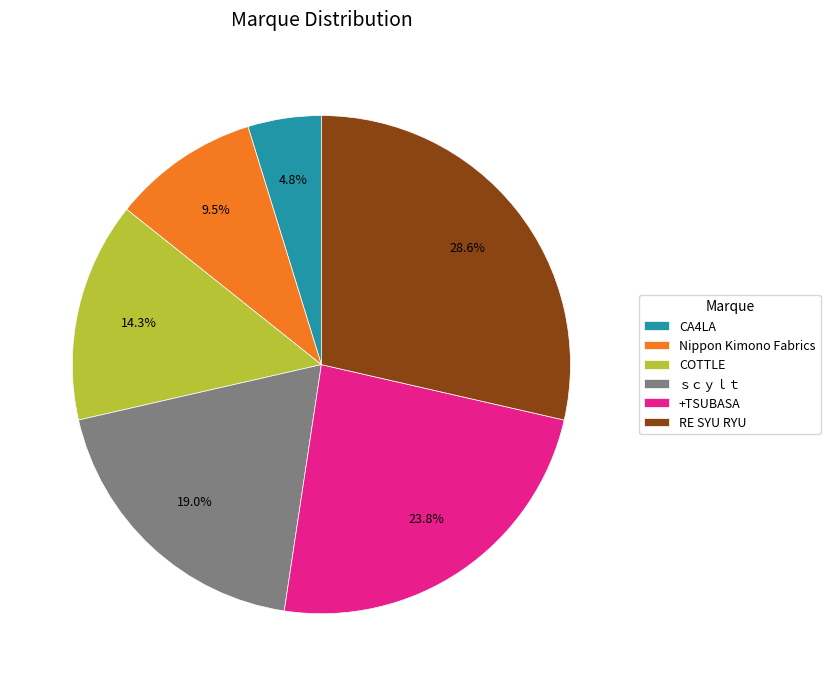

To the nearest percent, what percentage of the pie is ｓｃｙｌｔ?

19%